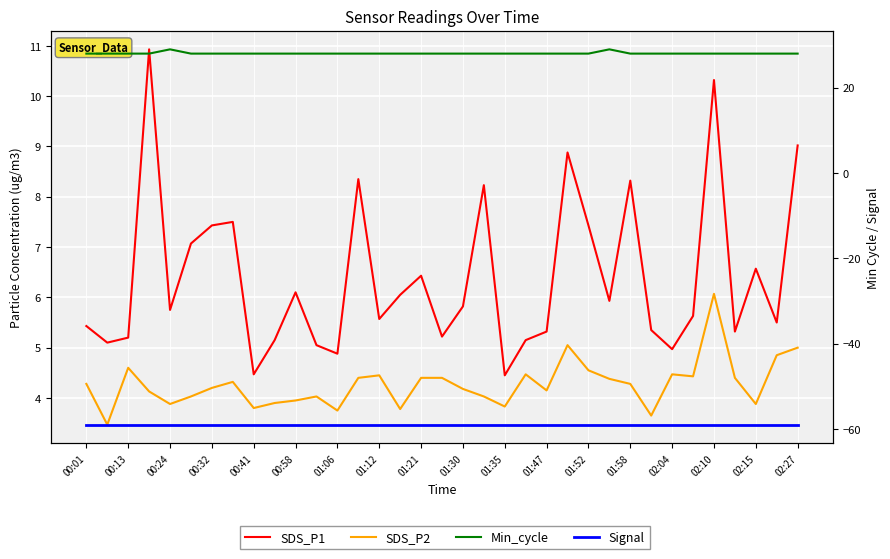

The value of Signal at 00:13 is -12.7. True or false?

False